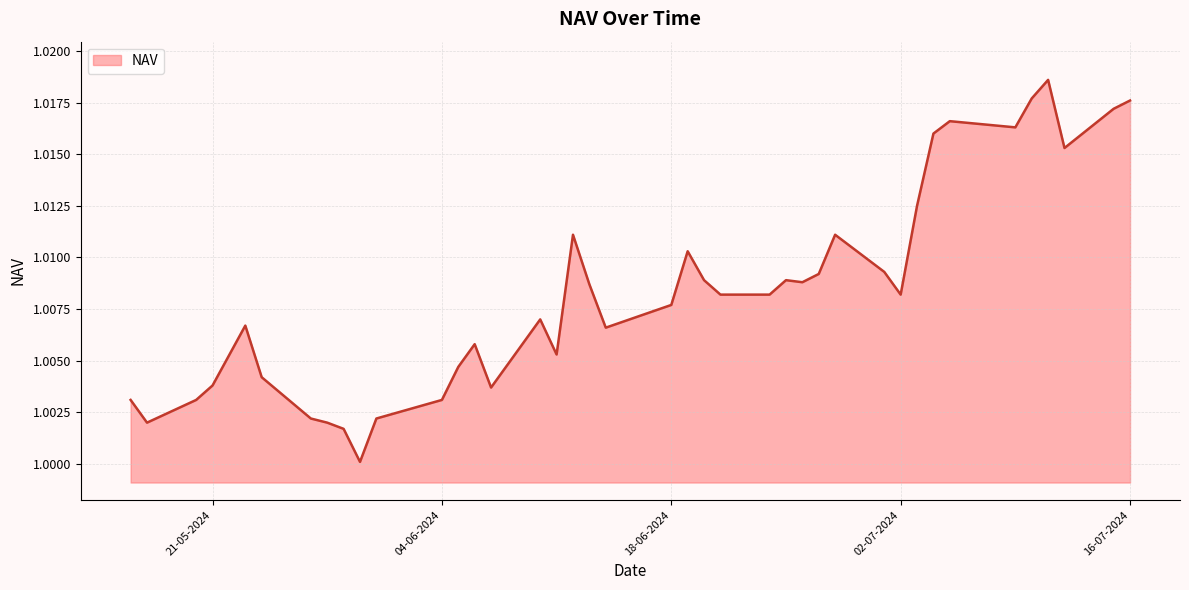

How many lines are shown in the chart?

1